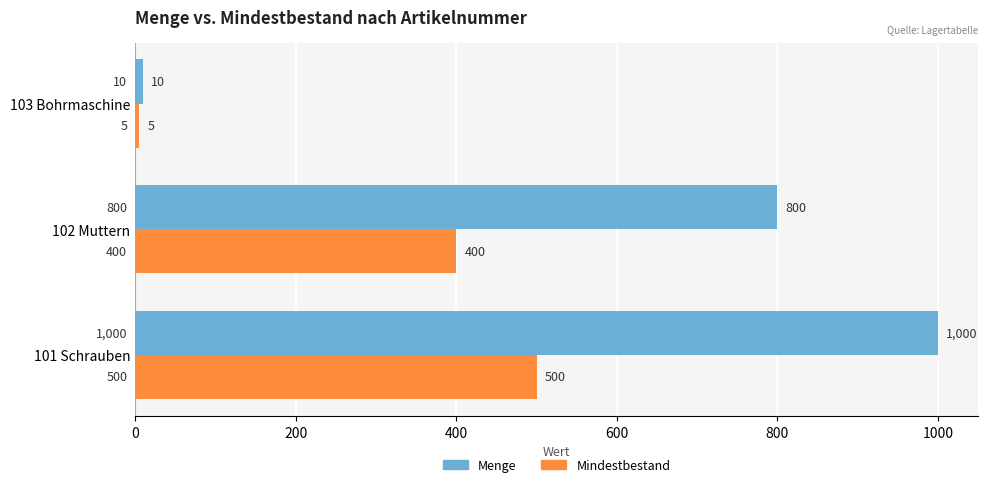

Rank the series by their maximum value, from highest to lowest.

Menge, Mindestbestand